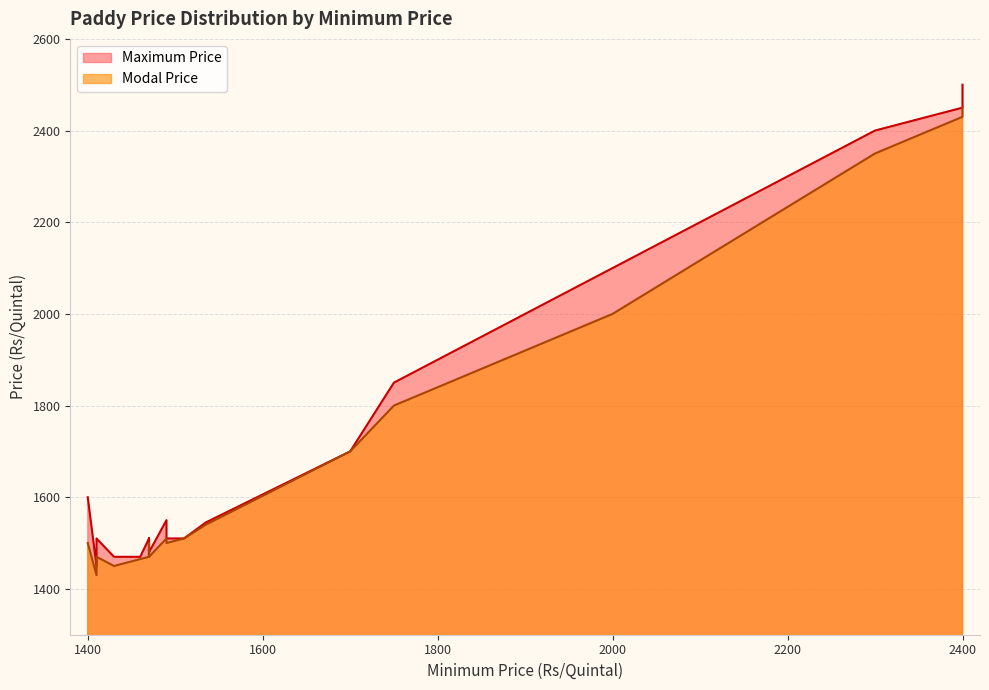

True or false: Modal Price and Maximum Price intersect in this chart.

False